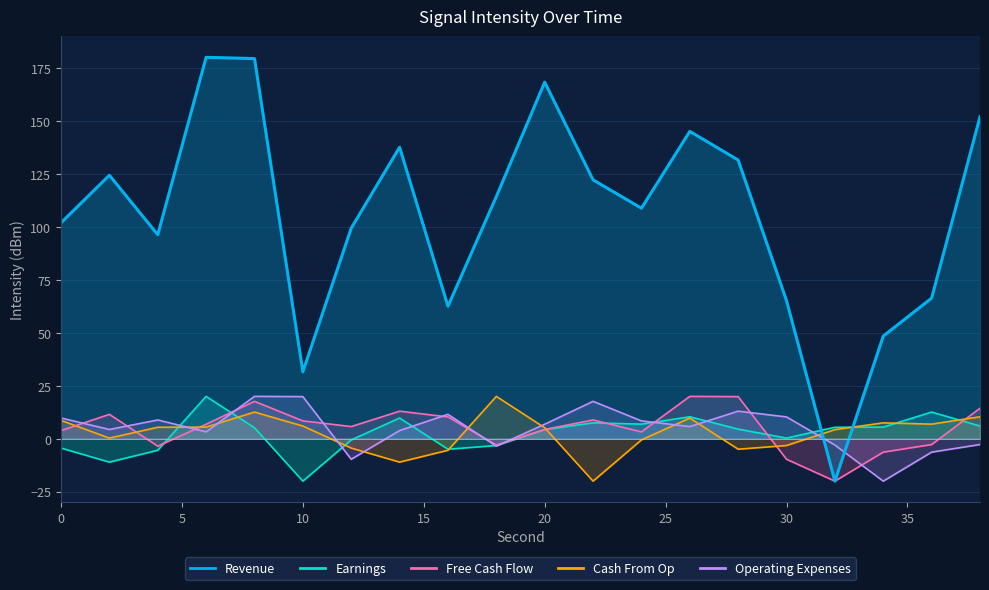

How many lines are shown in the chart?

1